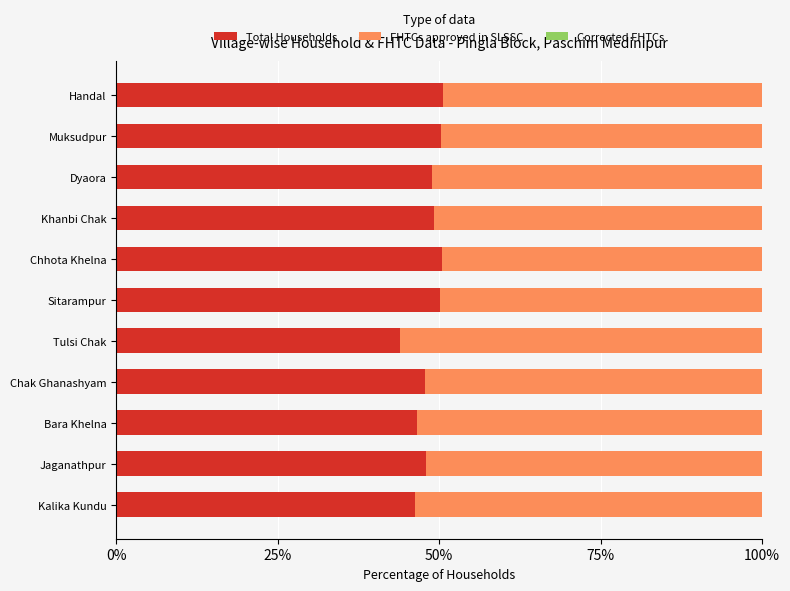

What is the highest value of the Total Households series?

50.5